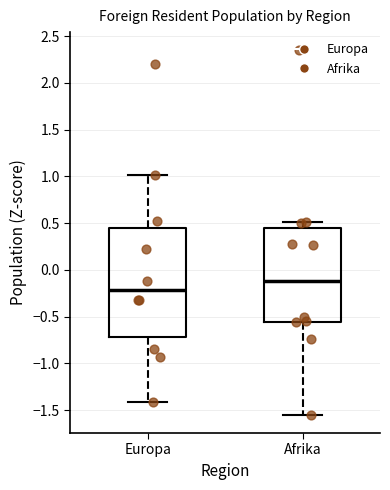

Which box's median line is the lowest?

Europa